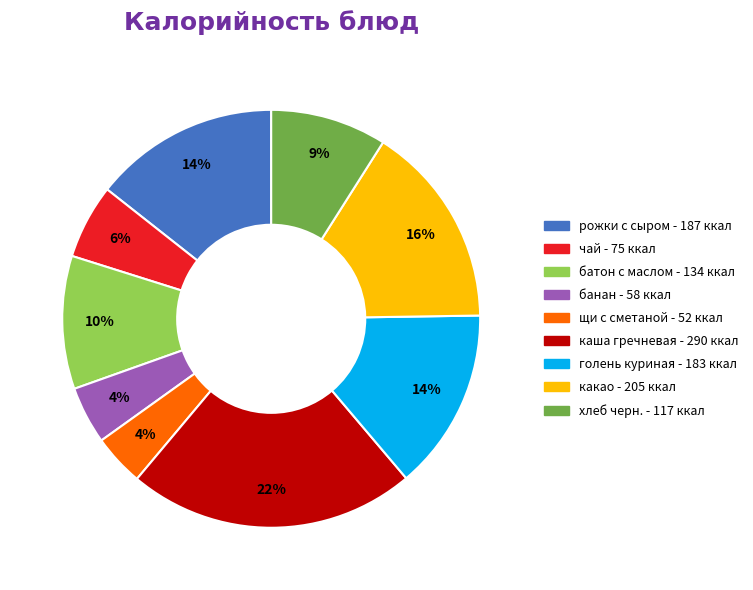

What is the ratio of the value at чай to the value at какао?

0.4